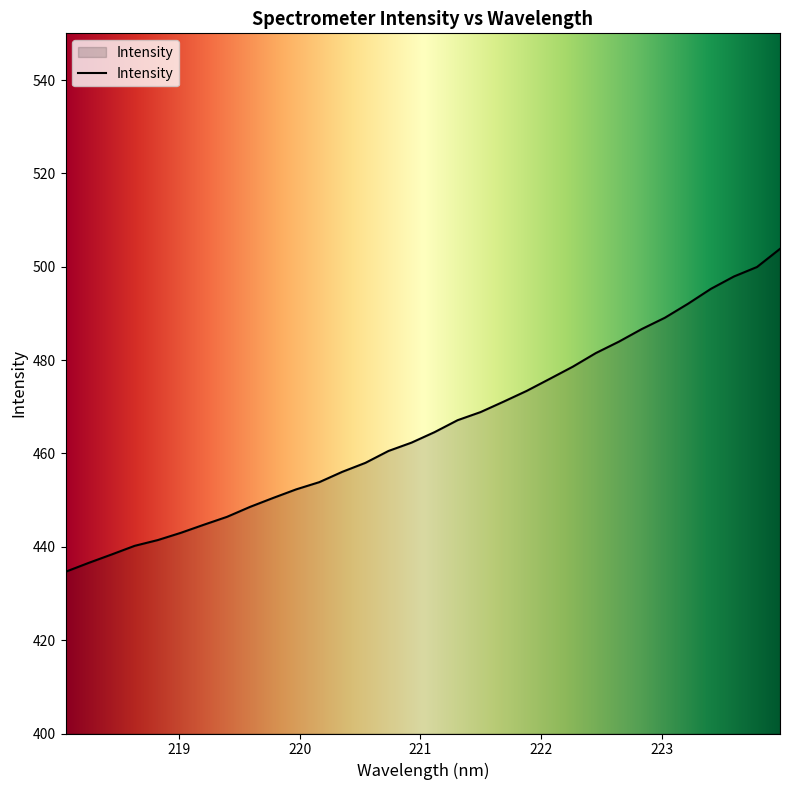

What is the greatest value displayed?

503.8